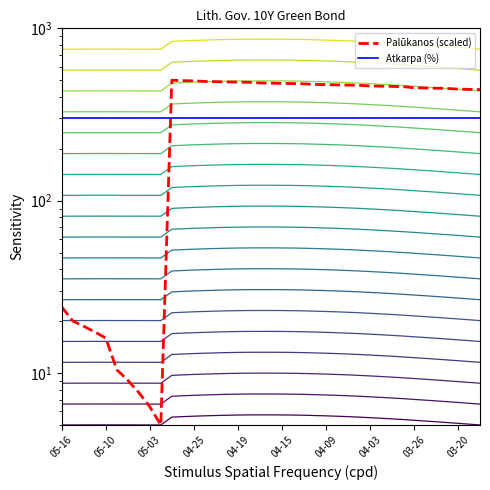

What is the difference between the values at 2024-04-02 and 2024-04-16?

19.1